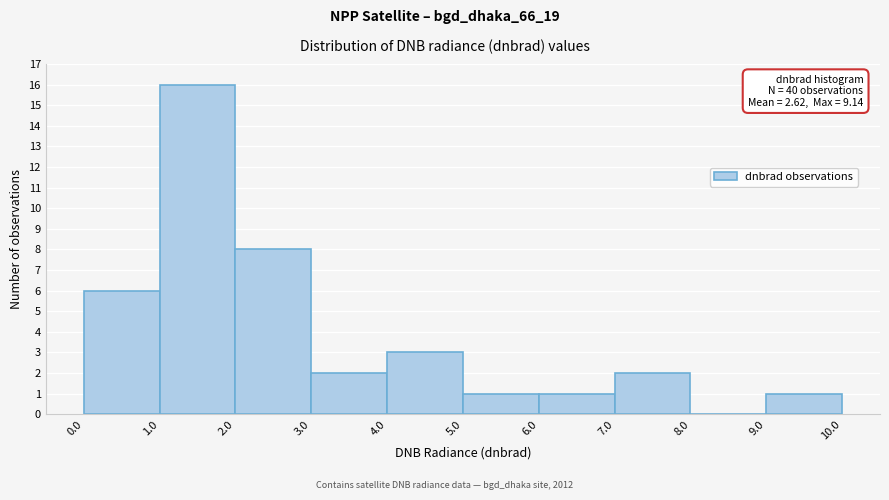

Which range on the x-axis has the tallest bar?

1.0 to 2.0